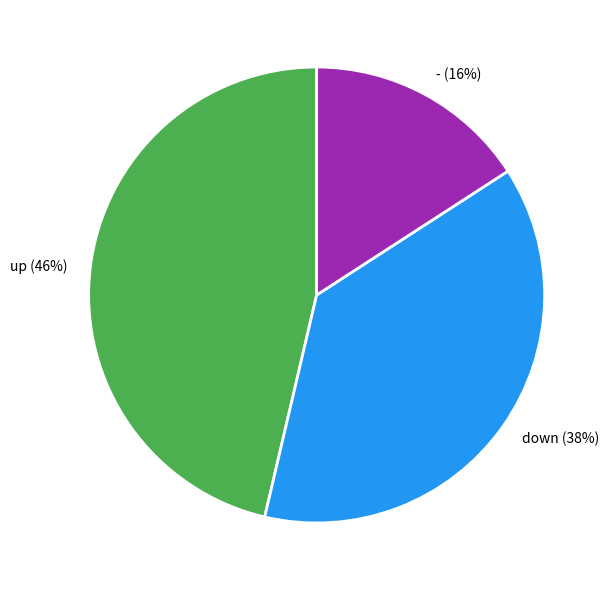

Which category has the biggest portion of the pie?

up